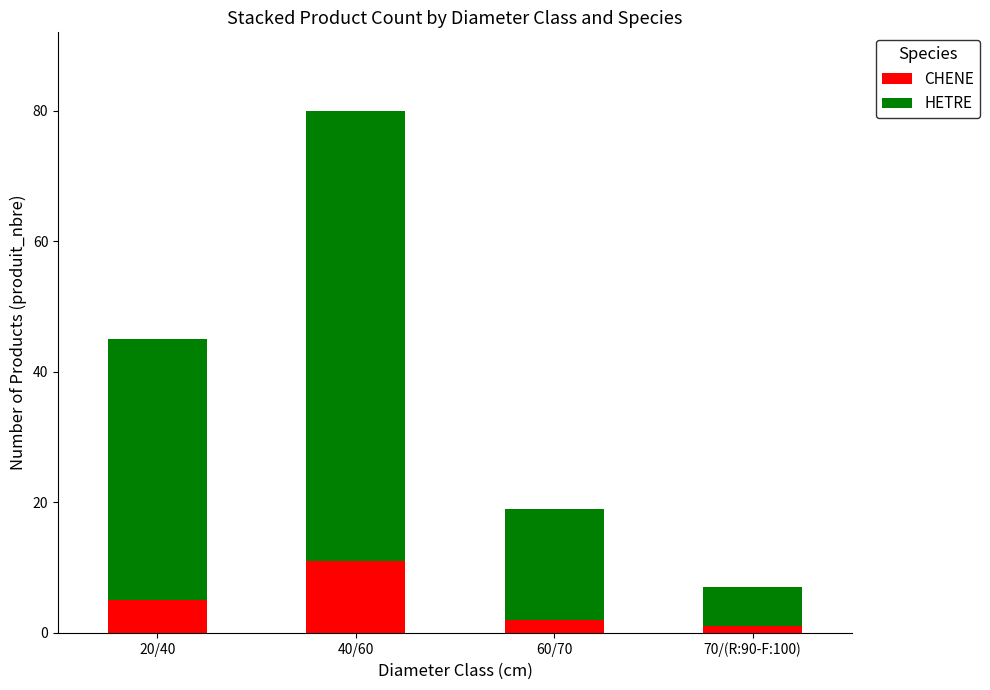

What is the average value of the CHENE series?

5